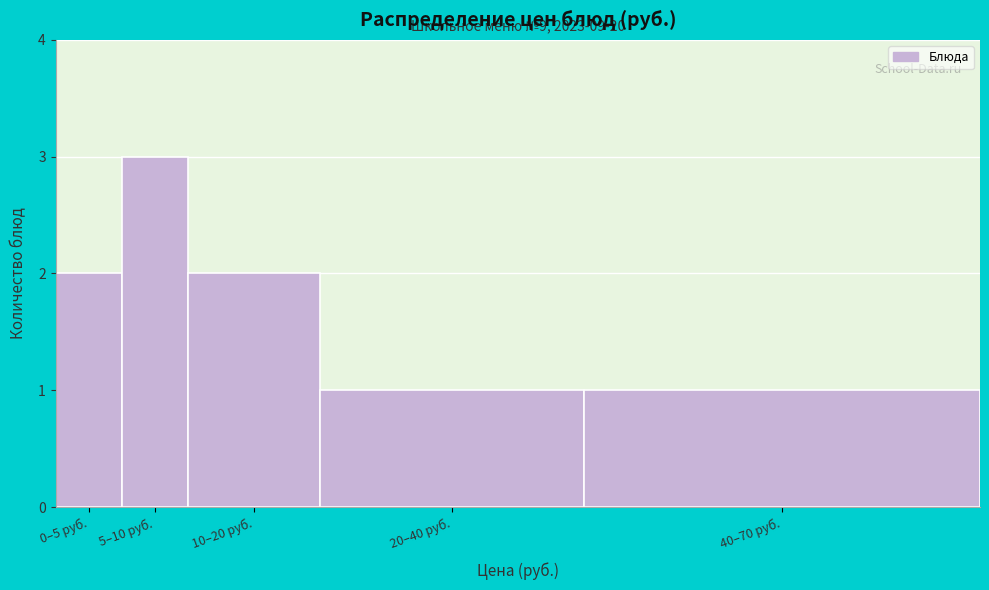

Reading left to right, list all the values displayed in this chart.

2	3	2	1	1